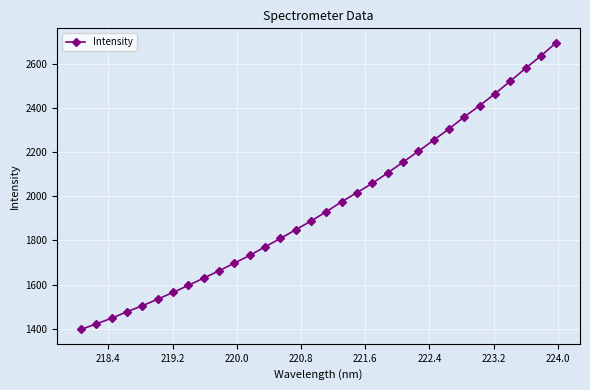

What is the sum of all values?

62670.6